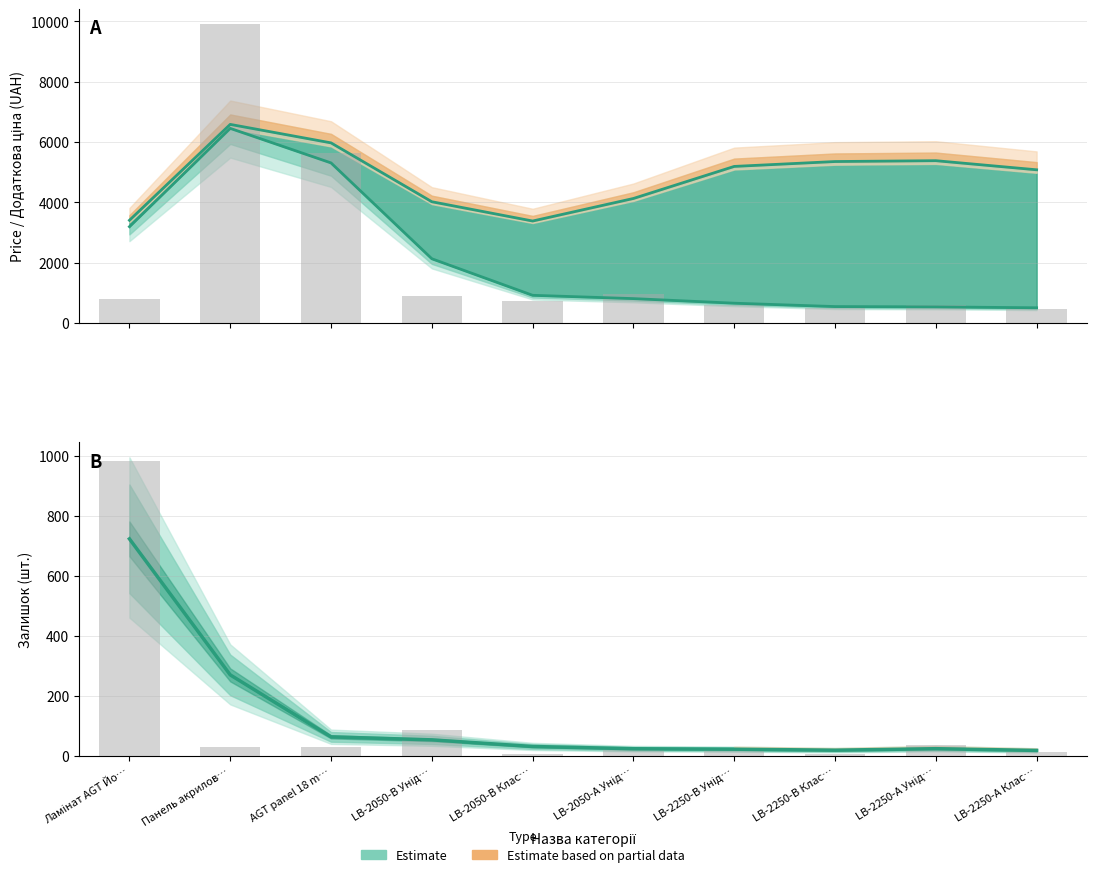

What position from the right is LB-2050-В Клас…?

6